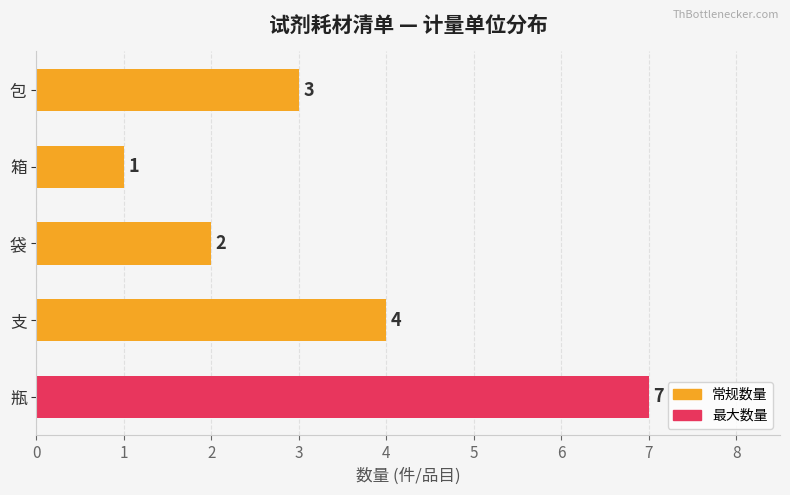

Between 瓶 and 袋, which is larger?

瓶